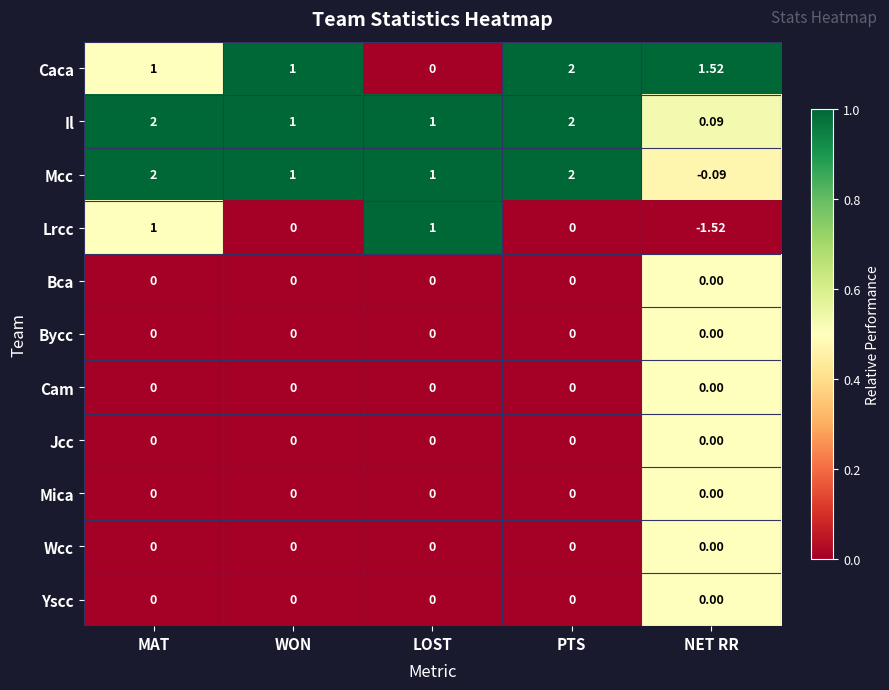

Which series has the widest spread of values?

Lrcc